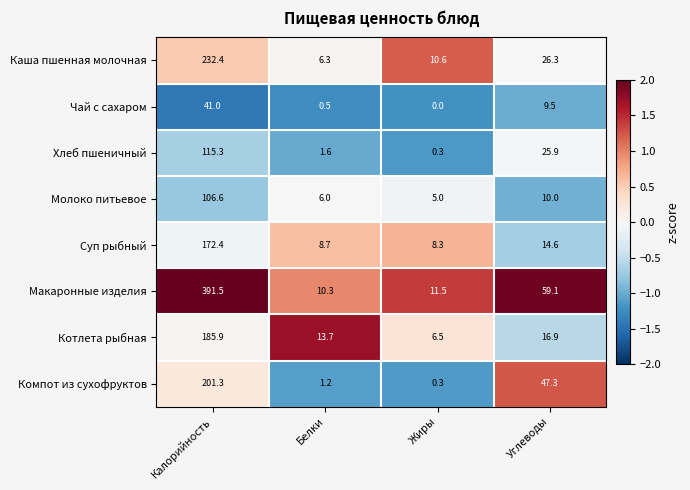

What is the difference between the Компот из сухофруктов values at Жиры and Калорийность?

201.0